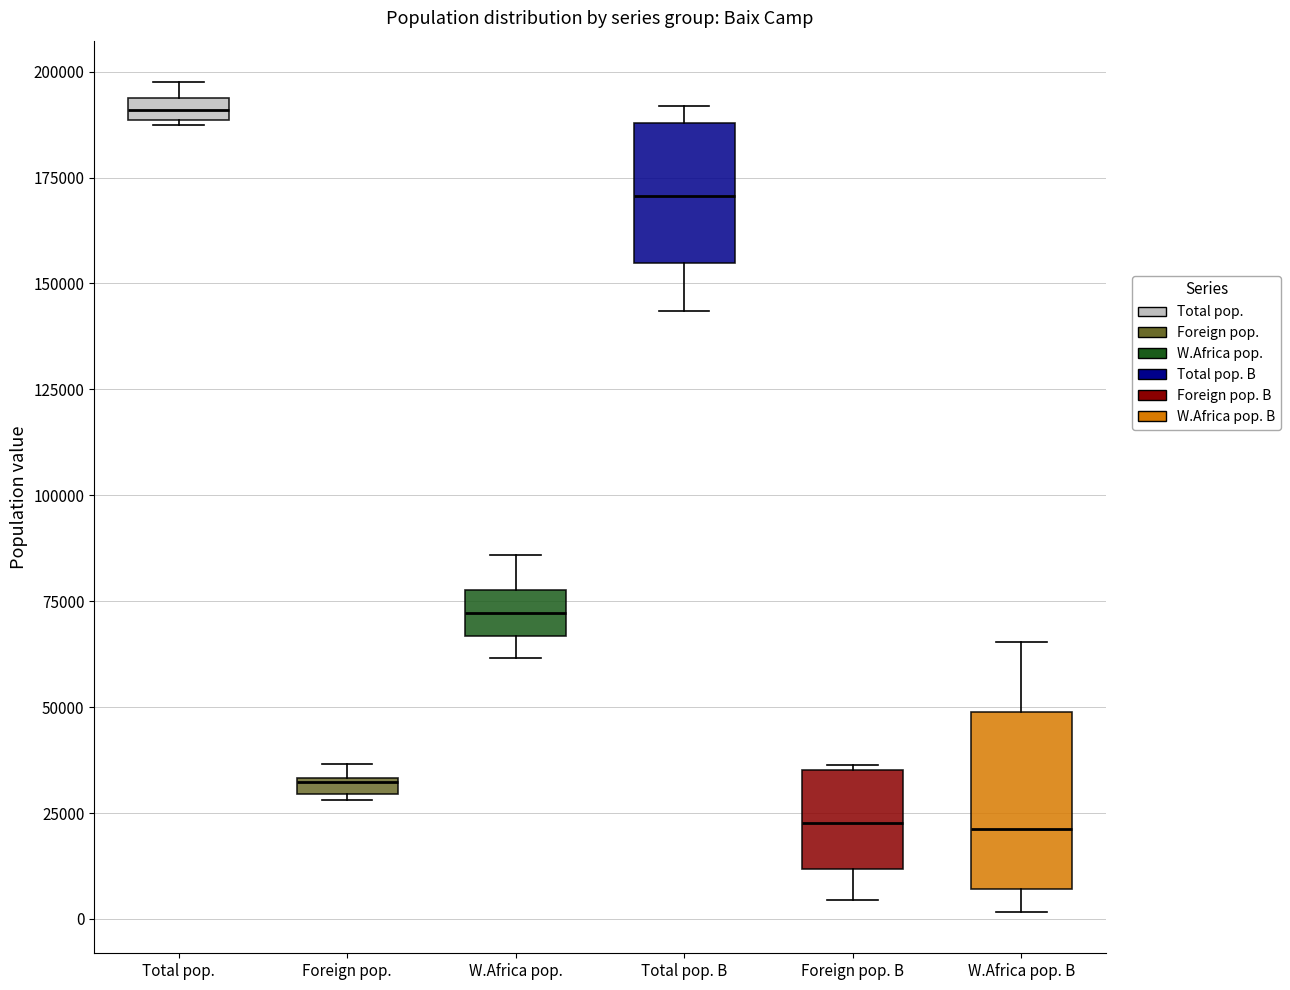

Where does the lower whisker of the box for W.Africa pop. B end on the y-axis? The values are not printed on the chart, so give them approximately, as read against the axis.

0